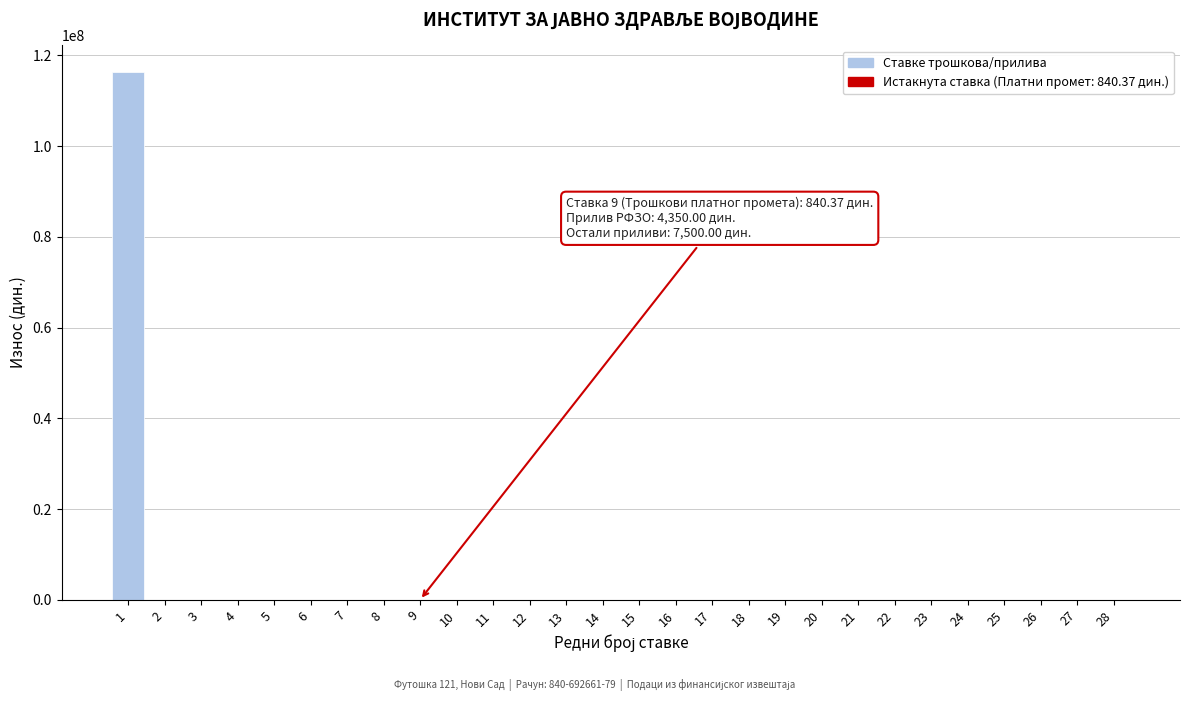

Is it true that the value at 26 is 0.0?

True